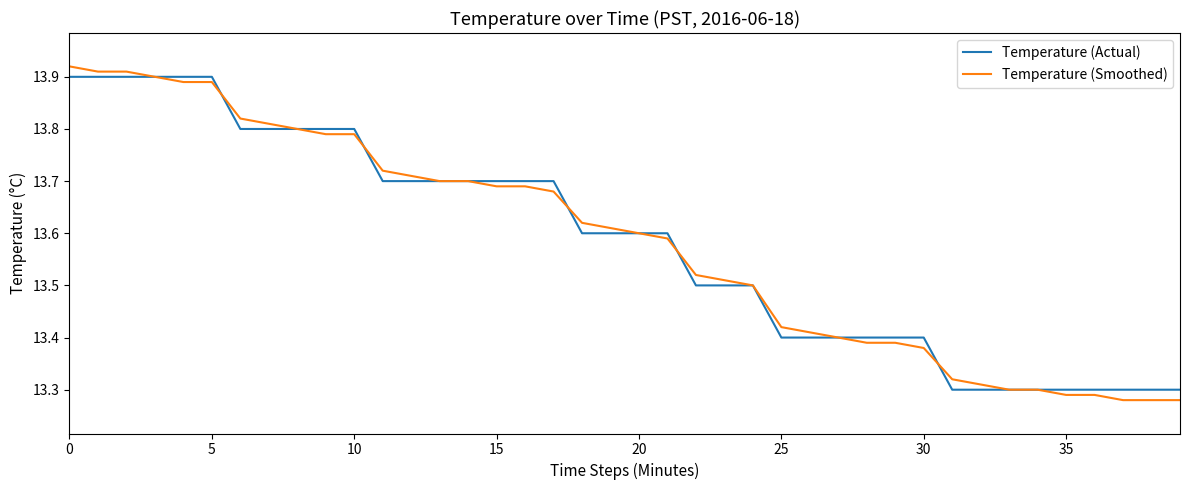

At how many categories does at least one series exceed 13?

40